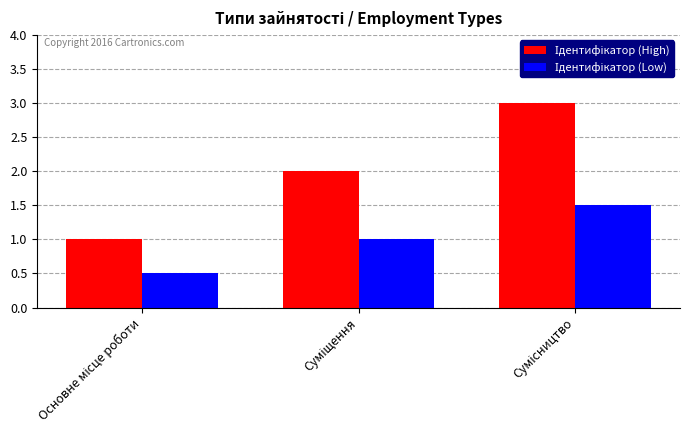

At how many categories does at least one series exceed 0?

3